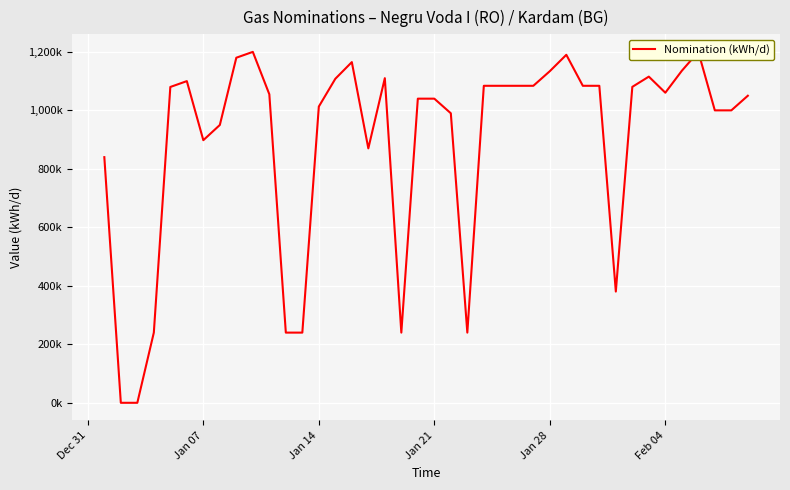

How many values exceed 1060368?

19